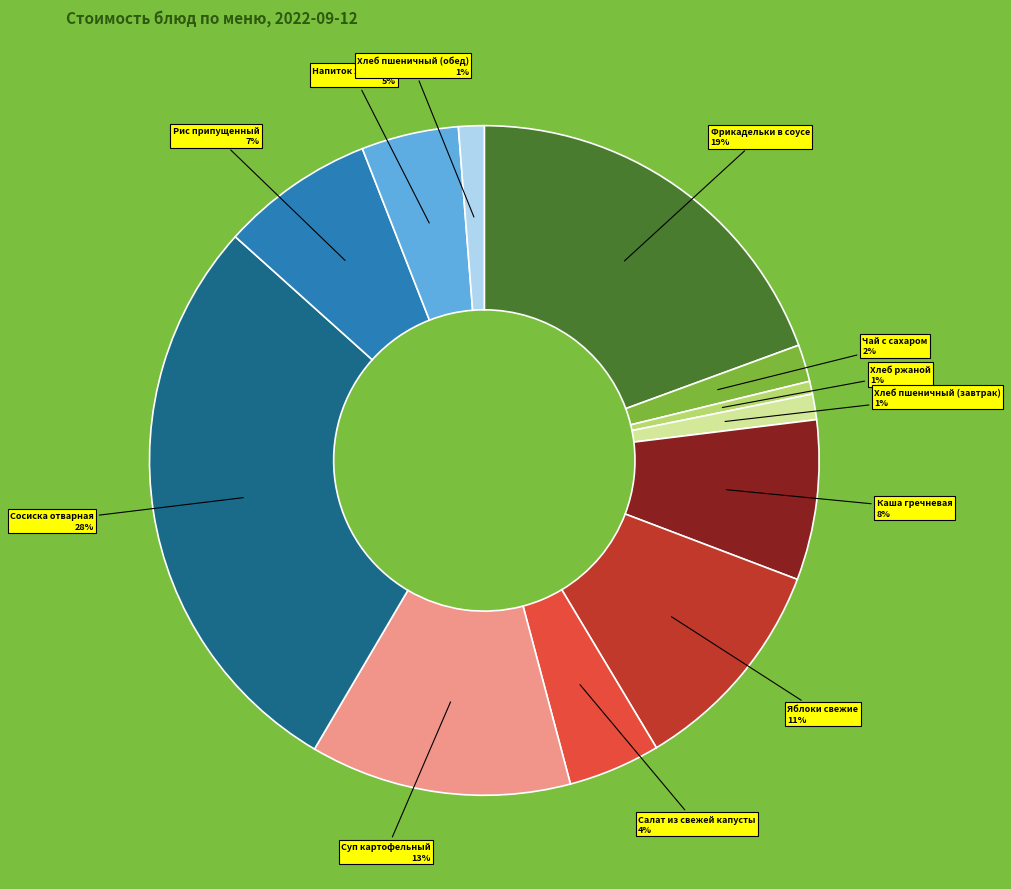

To the nearest percent, what is the average slice percentage?

8%